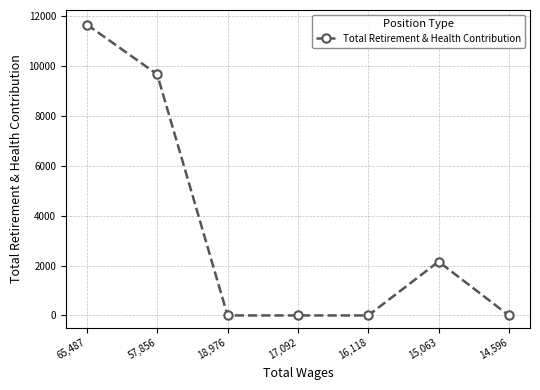

Which has a higher value, 18,976 or 57,856?

57,856